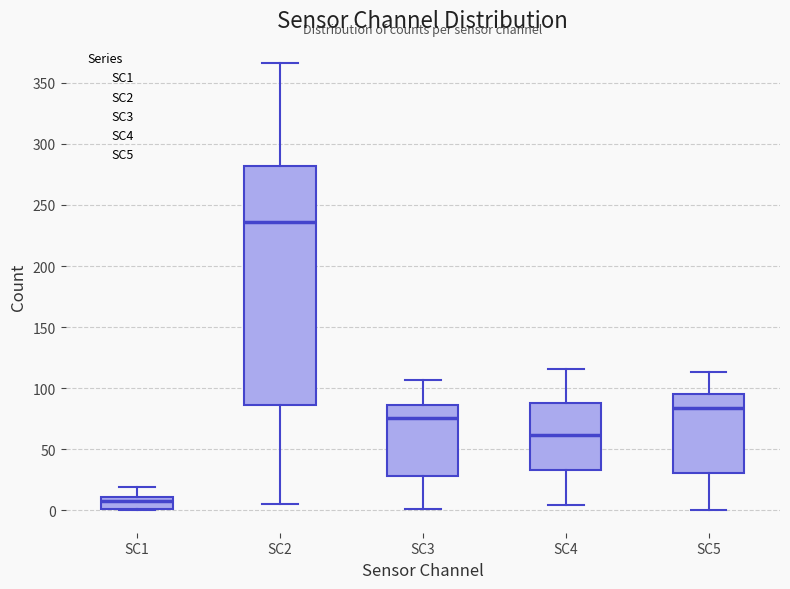

Where is the lower edge of the box for SC2 on the y-axis? The values are not printed on the chart, so give them approximately, as read against the axis.

85